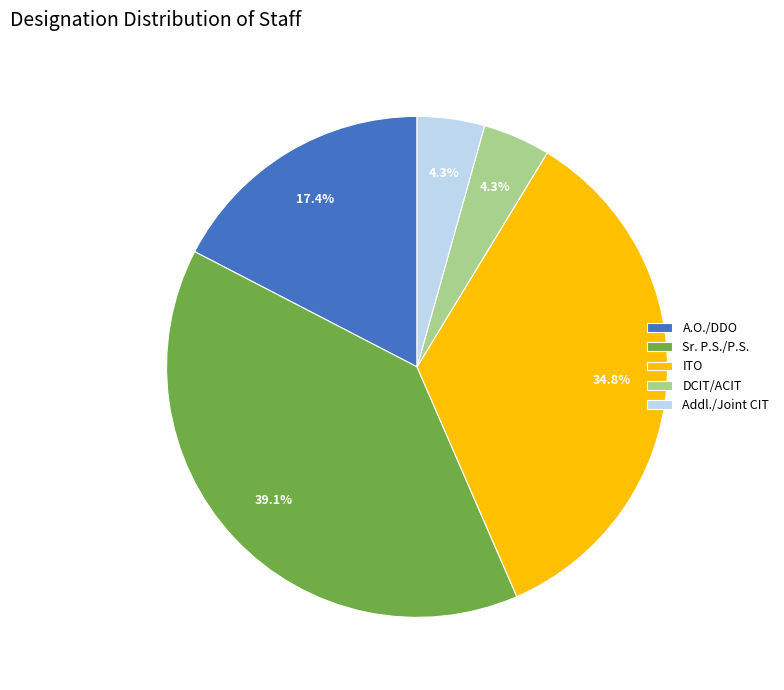

Which has a higher value, A.O./DDO or Addl./Joint CIT?

A.O./DDO